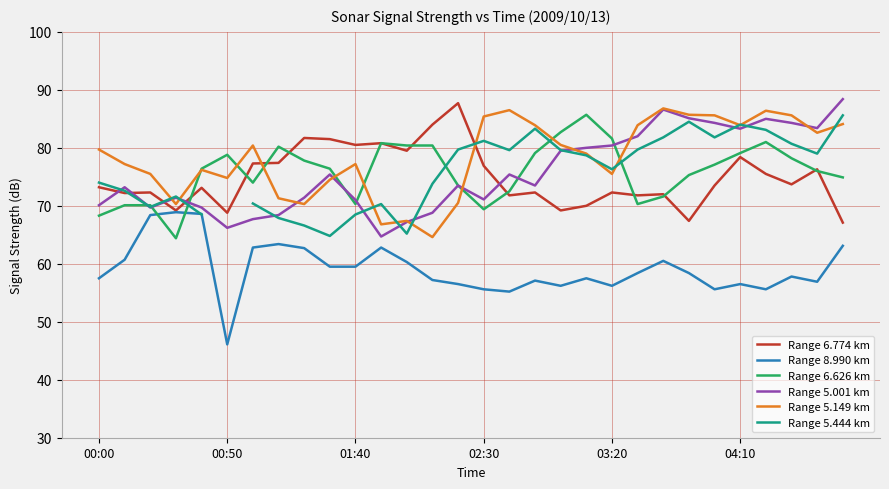

Is it true that Range 5.444 km equals 74.0 at 00:00?

True